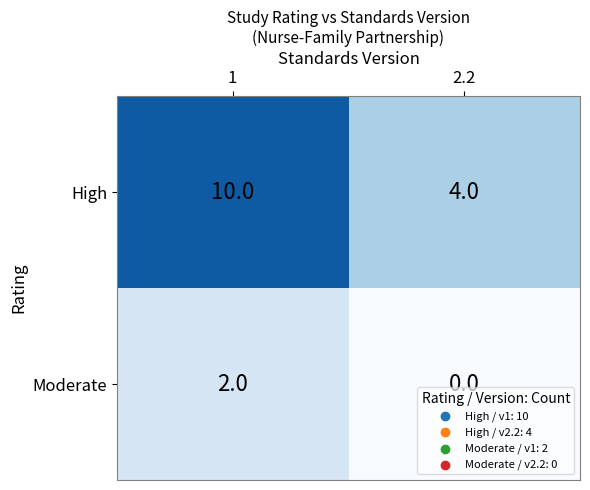

How many series are shown in this chart?

2